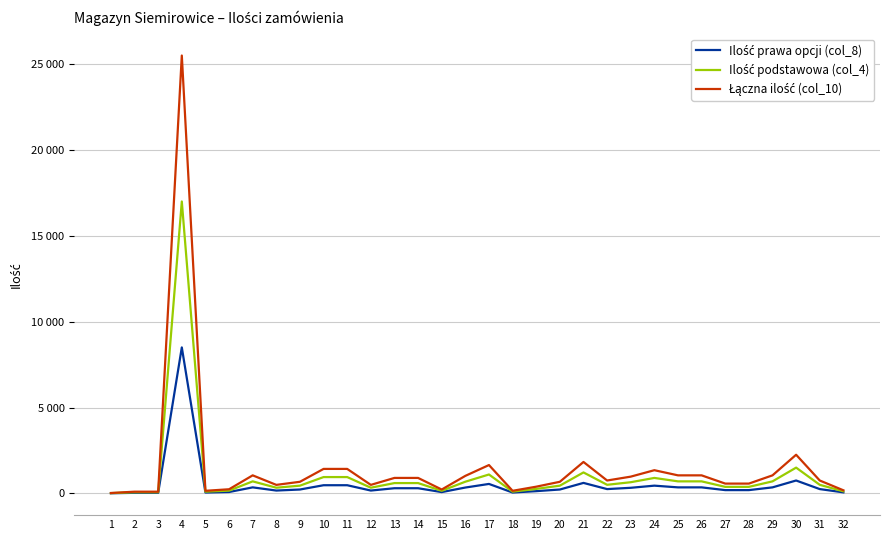

Does the chart display data point markers on the line(s)?

No